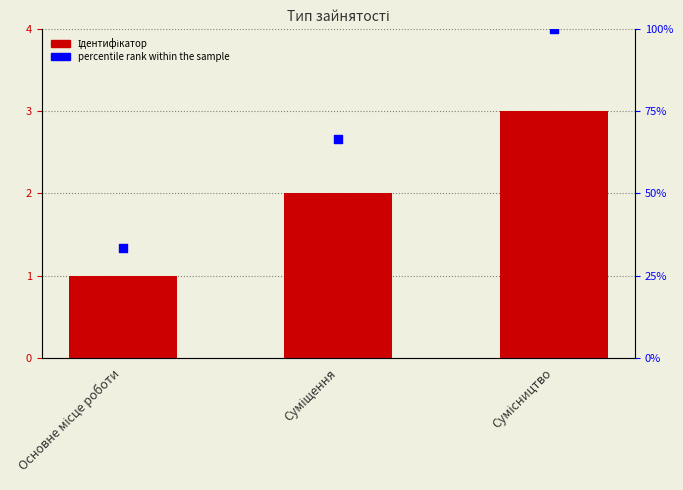

What are all the series names shown in the legend?

Ідентифікатор, percentile rank within the sample